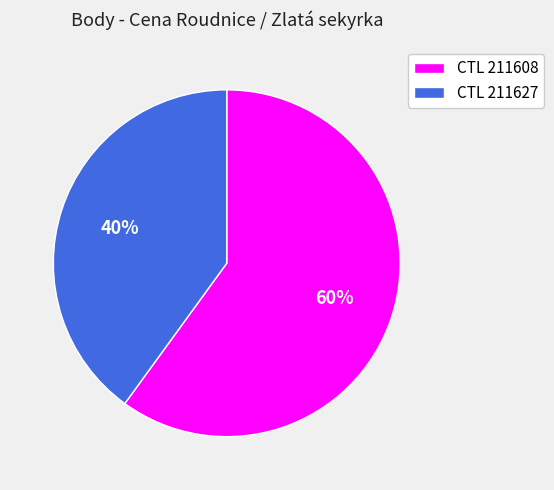

Which slice is the smallest?

CTL 211627